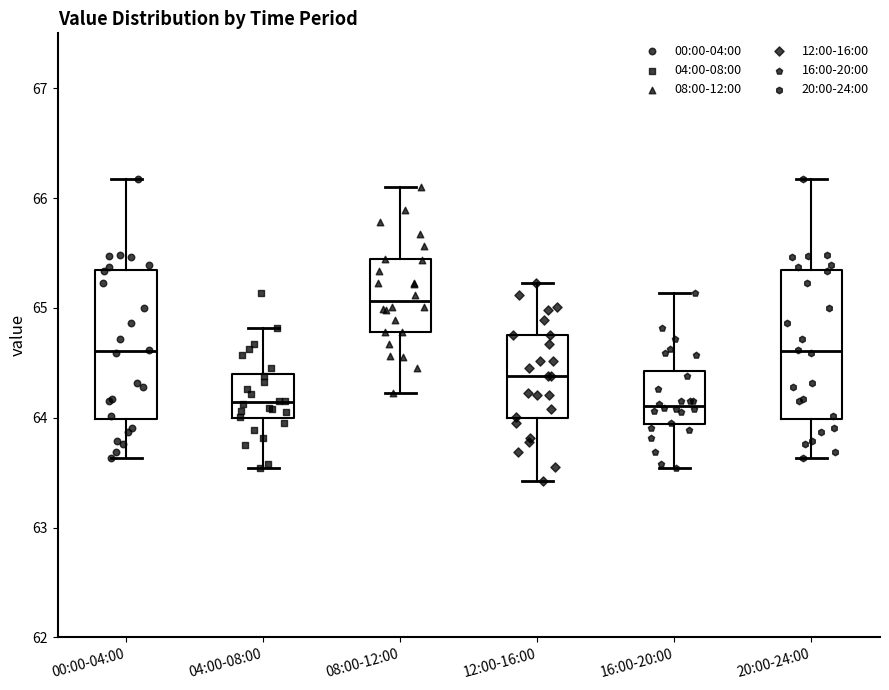

Reading left to right, read every box against the y-axis: the position of its median line, the range the box covers, and the ends of its whiskers. The values are not printed on the chart, so give them approximately, as read against the axis.

00:00-04:00: median 64.6, box 64.0 to 65.3, whiskers 63.6 to 66.2
04:00-08:00: median 64.1, box 64.0 to 64.4, whiskers 63.5 to 64.8
08:00-12:00: median 65.1, box 64.8 to 65.4, whiskers 64.2 to 66.1
12:00-16:00: median 64.4, box 64.0 to 64.8, whiskers 63.4 to 65.2
16:00-20:00: median 64.1, box 63.9 to 64.4, whiskers 63.5 to 65.1
20:00-24:00: median 64.6, box 64.0 to 65.3, whiskers 63.6 to 66.2